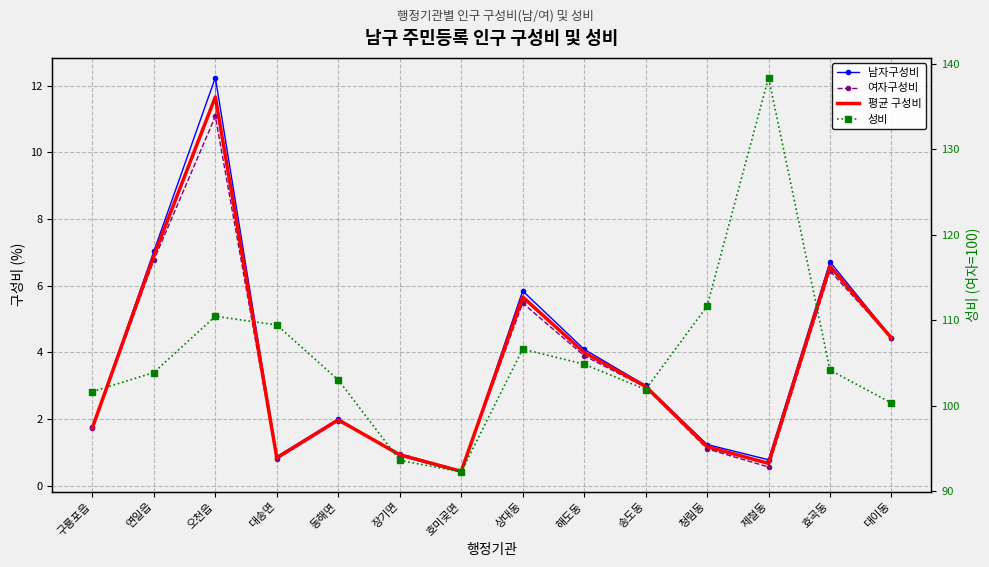

Reading left to right, list all the values displayed in this chart.

남자구성비: 구룡포읍=1.8	연일읍=7.0	오천읍=12.2	대송면=0.9	동해면=2.0	장기면=0.9	호미곶면=0.4	상대동=5.8	해도동=4.1	송도동=3.0	청림동=1.2	제철동=0.8	효곡동=6.7	대이동=4.4
여자구성비: 구룡포읍=1.7	연일읍=6.8	오천읍=11.1	대송면=0.8	동해면=1.9	장기면=1.0	호미곶면=0.5	상대동=5.5	해도동=3.9	송도동=3.0	청림동=1.1	제철동=0.6	효곡동=6.4	대이동=4.4
평균 구성비: 구룡포읍=1.7	연일읍=6.9	오천읍=11.7	대송면=0.8	동해면=2.0	장기면=0.9	호미곶면=0.4	상대동=5.7	해도동=4.0	송도동=3.0	청림동=1.2	제철동=0.7	효곡동=6.6	대이동=4.4
성비: 구룡포읍=101.7	연일읍=103.9	오천읍=110.5	대송면=109.5	동해면=103.0	장기면=93.6	호미곶면=92.3	상대동=106.6	해도동=104.9	송도동=101.9	청림동=111.7	제철동=138.4	효곡동=104.2	대이동=100.3